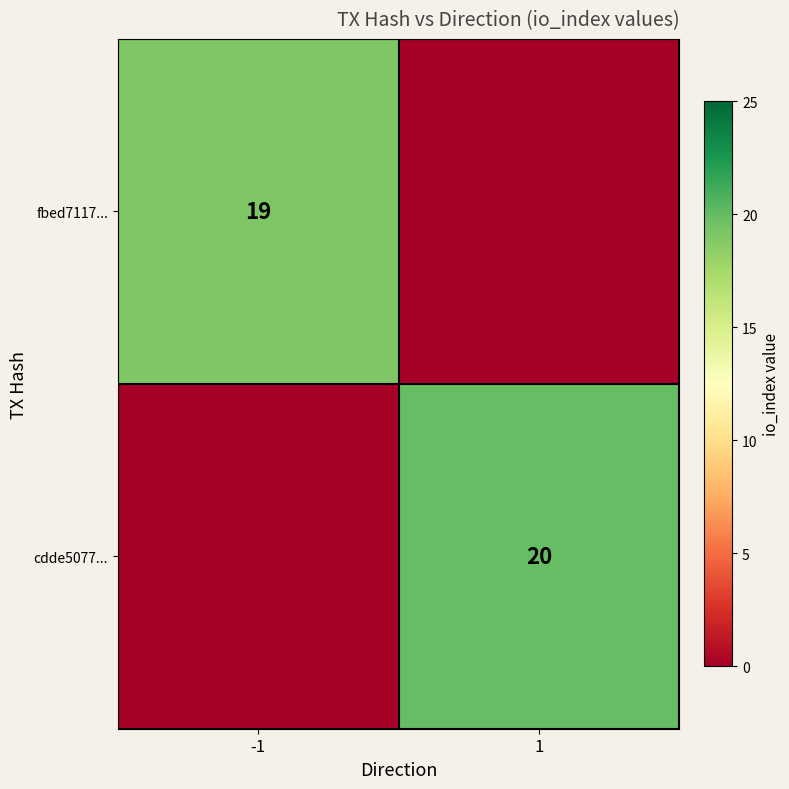

True or false: fbed7117... has a value of 19 at -1.

True